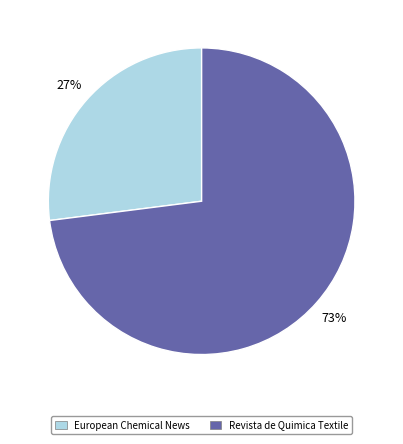

Which has a higher value, Revista de Quimica Textile or European Chemical News?

Revista de Quimica Textile